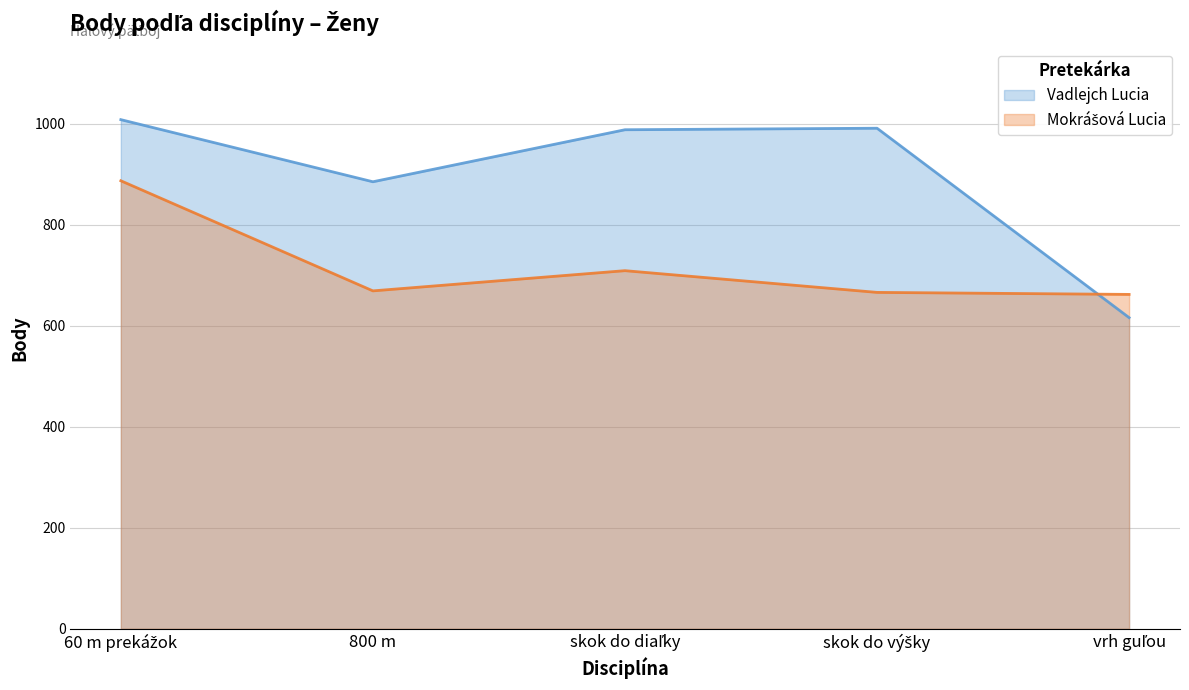

True or false: Mokrášová Lucia has more than 0 points higher than both neighbors.

True